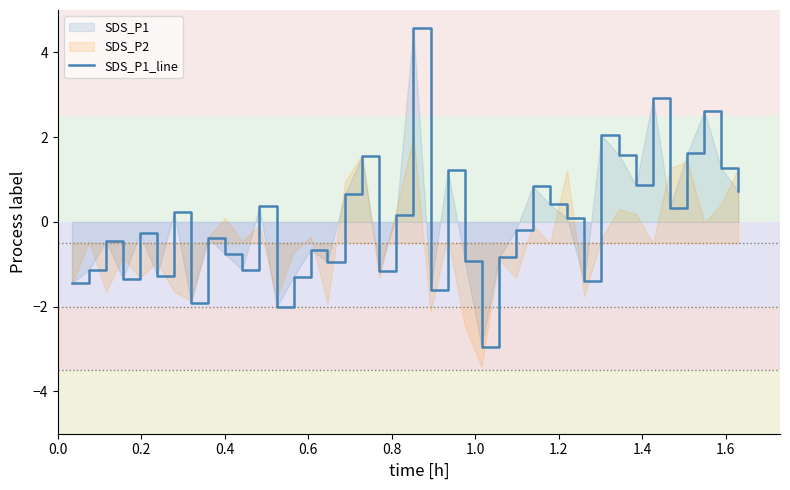

Does the chart have visible grid lines?

No